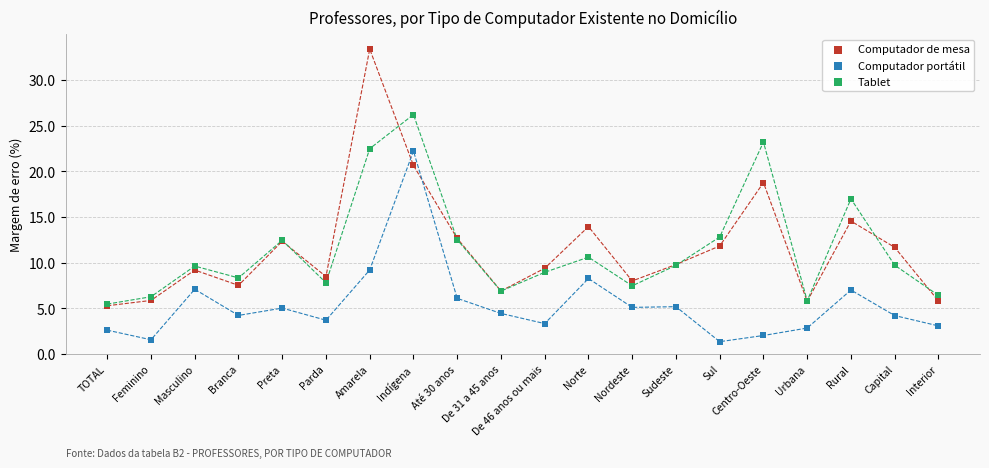

In the Tablet series, what Y value is closest to 15?

17.0